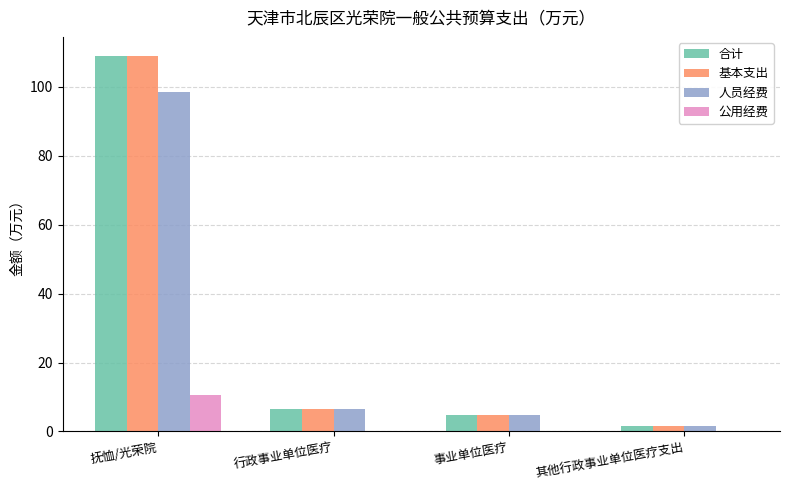

Is it true that 公用经费 equals 0.0 at 事业单位医疗?

True